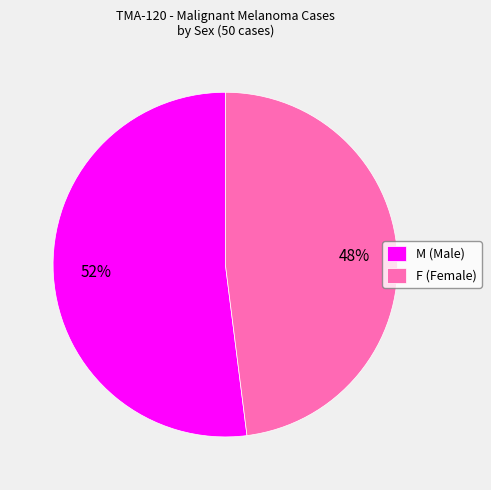

Count the number of slices in the pie.

2